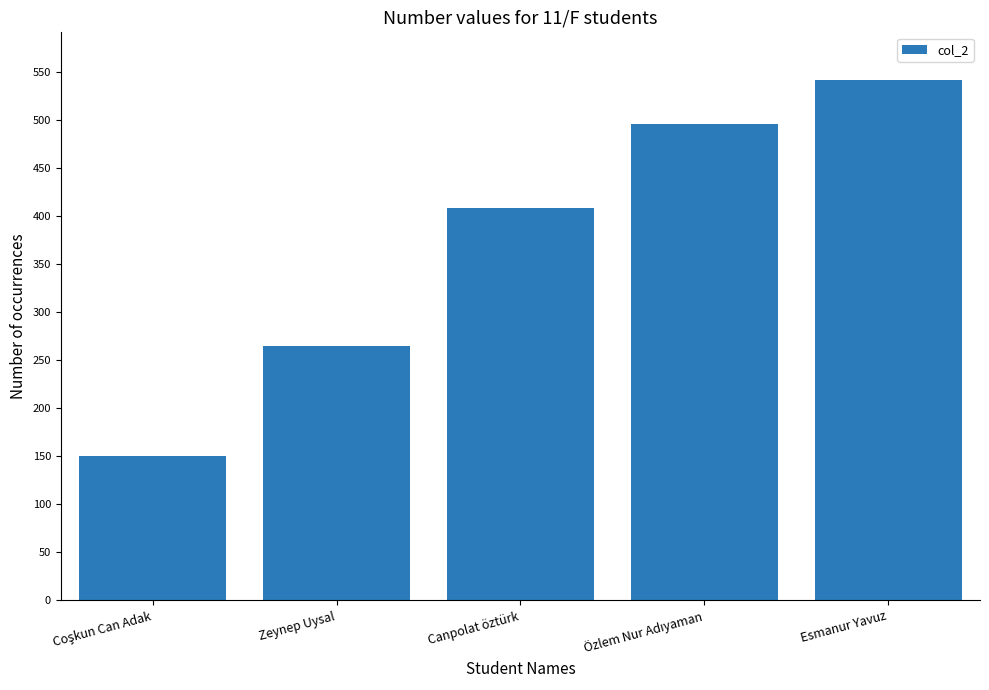

Which has a higher value, Esmanur Yavuz or Canpolat öztürk?

Esmanur Yavuz